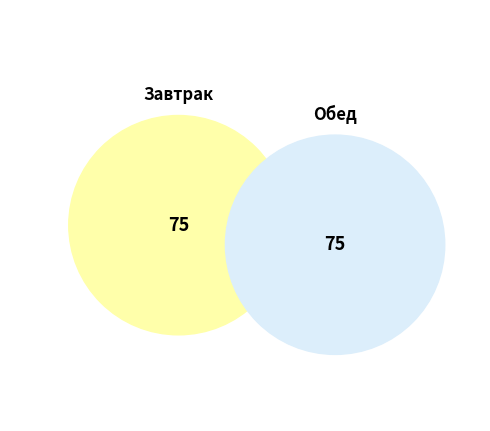

Is it true that Чай с низким содержанием сахара is 11% of the pie?

False